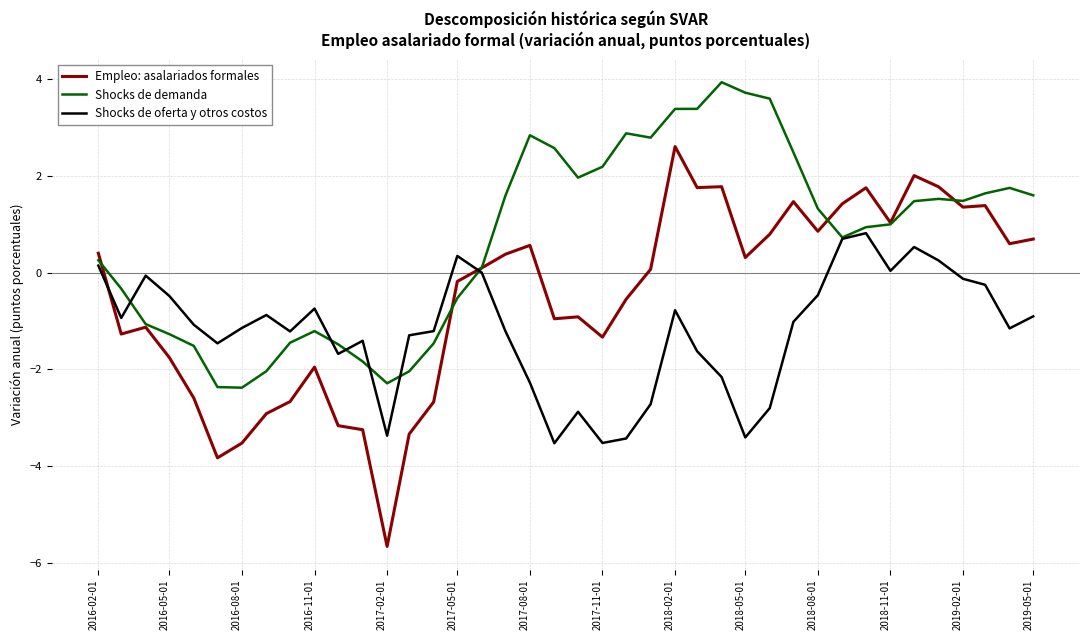

List the series in order of their peak value, highest first.

Shocks de demanda, Empleo: asalariados formales, Shocks de oferta y otros costos